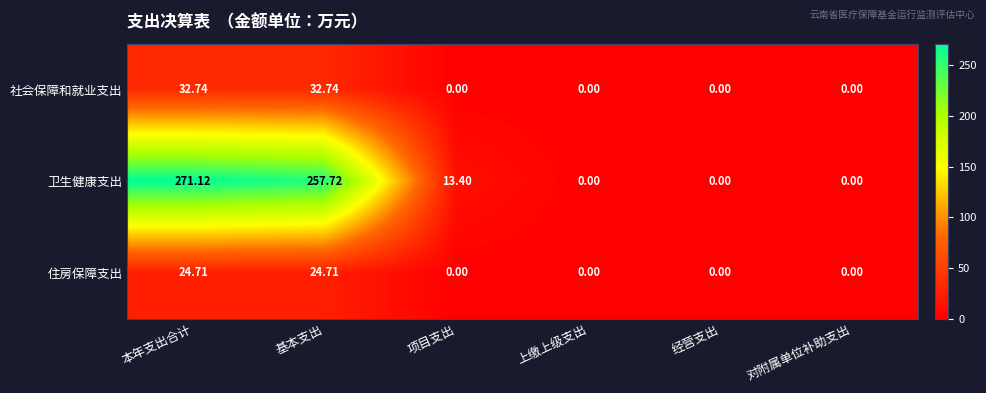

Where is 卫生健康支出 nearest to the value 135?

项目支出